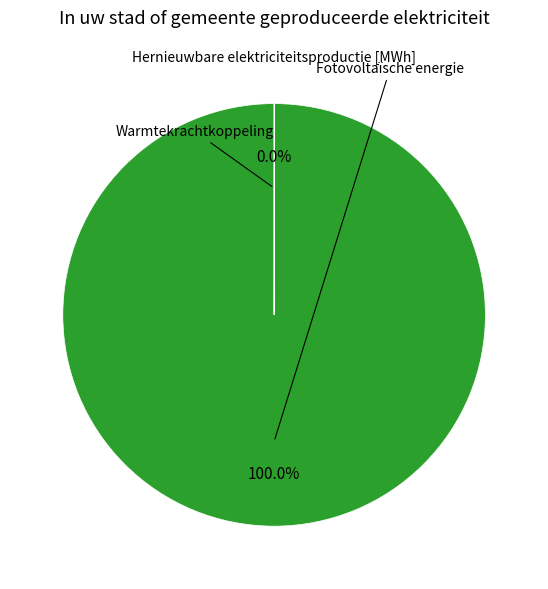

Does any single category account for the majority?

Yes